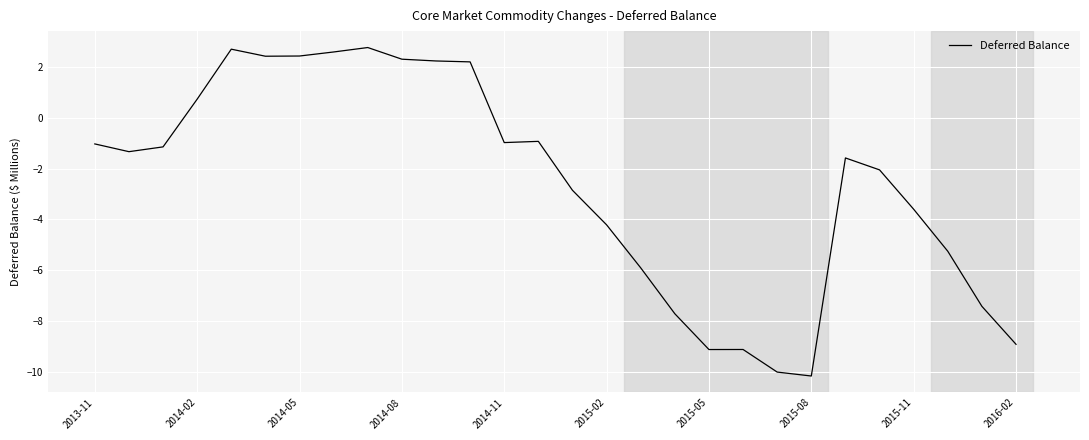

What is the difference between the maximum and minimum values?

12.9